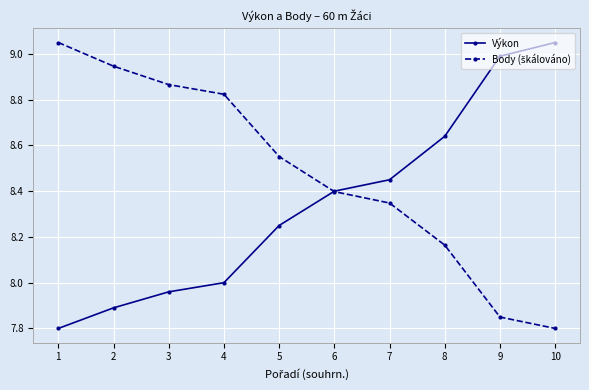

Is it true that Výkon equals 7.8 at 1?

True